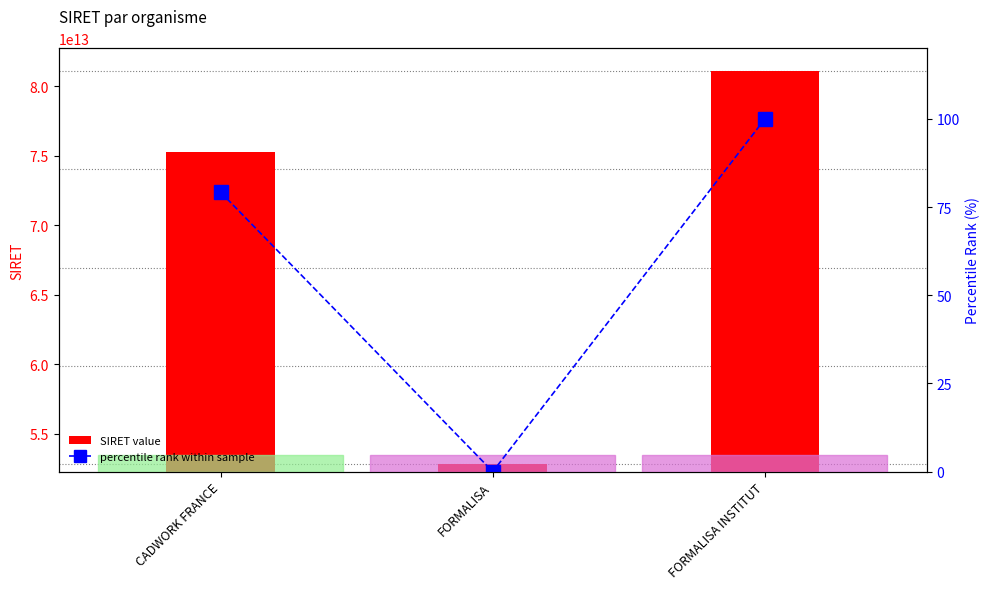

List the labels in order of percentile rank within sample value, smallest first.

FORMALISA, CADWORK FRANCE, FORMALISA INSTITUT